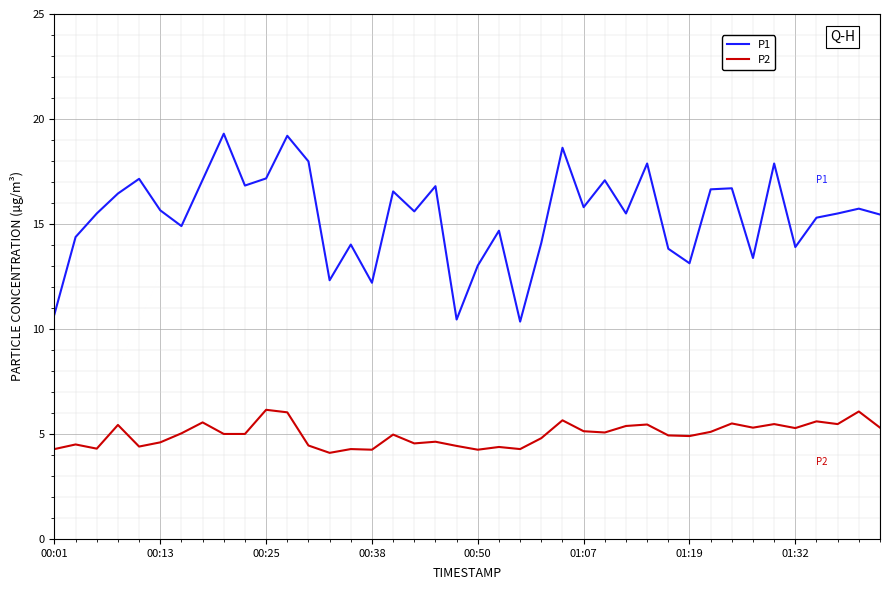

Which series has the largest total across all categories?

P1